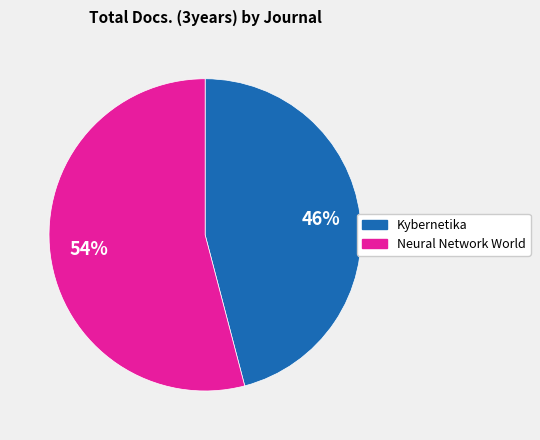

Combined, do Kybernetika and Neural Network World account for over 50%?

Yes